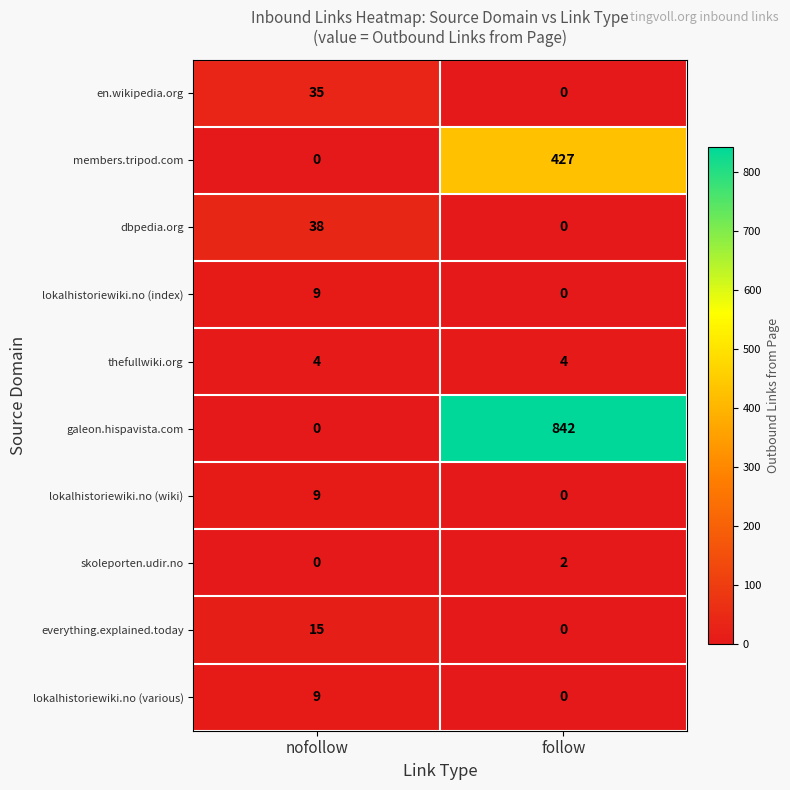

Which series has the largest total across all categories?

galeon.hispavista.com